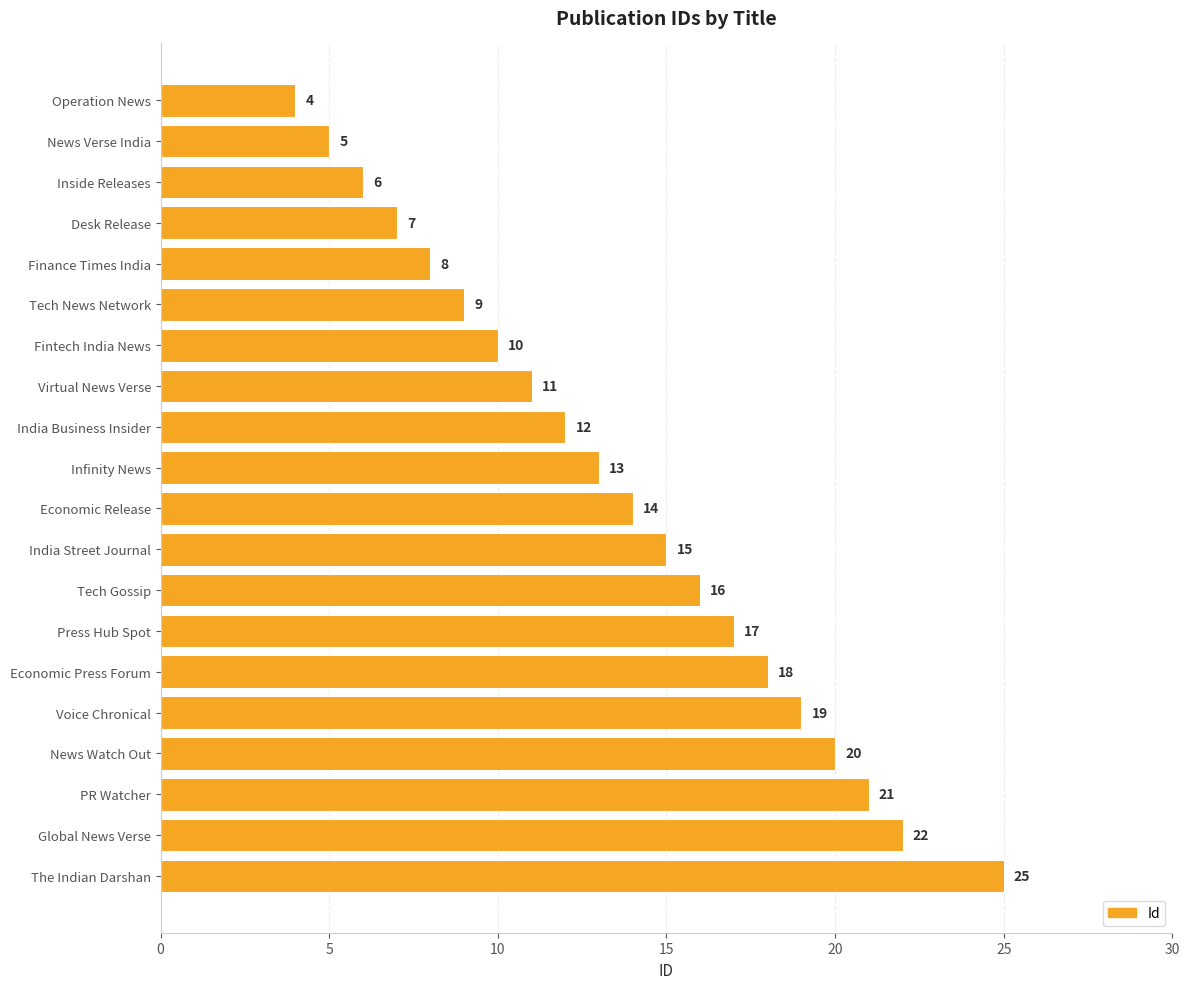

Which has a higher value, Operation News or Tech Gossip?

Tech Gossip